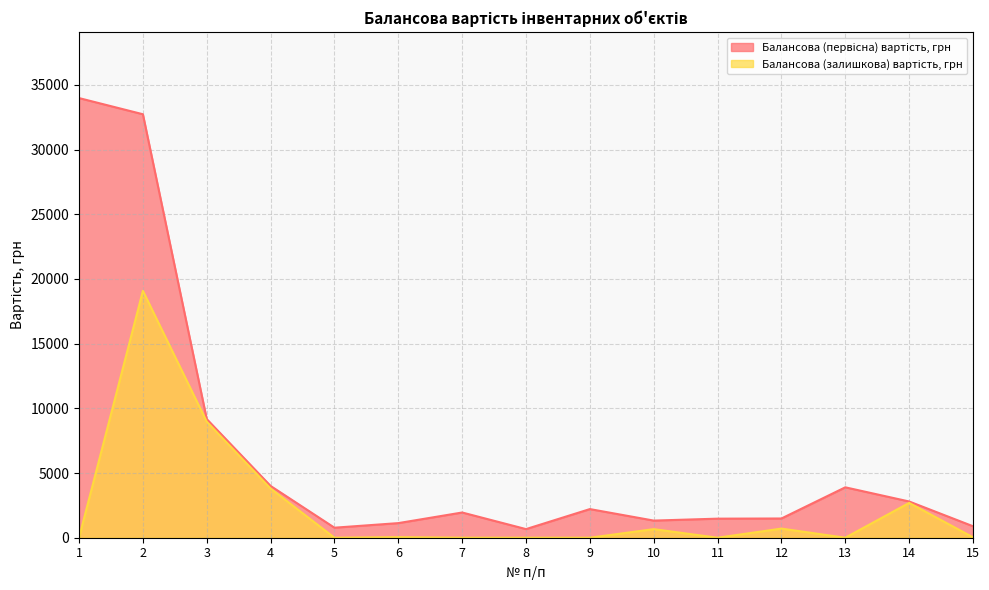

Rank the series by their maximum value, from lowest to highest.

Балансова (залишкова) вартість, грн, Балансова (первісна) вартість, грн